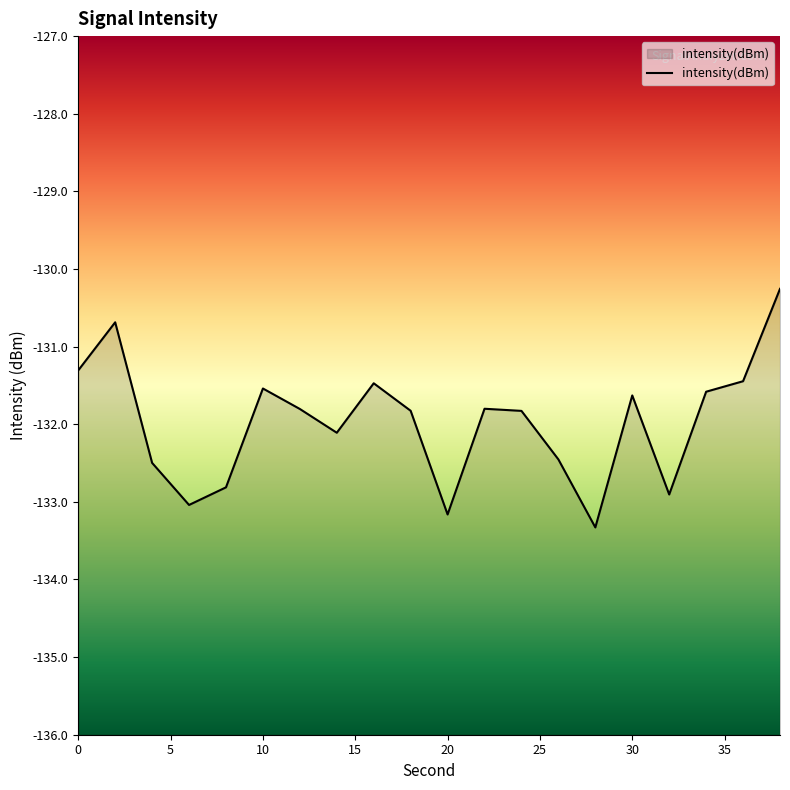

Reading left to right, extract all data points from this chart.

0=-131.3	2=-130.7	4=-132.5	6=-133.0	8=-132.8	10=-131.5	12=-131.8	14=-132.1	16=-131.5	18=-131.8	20=-133.2	22=-131.8	24=-131.8	26=-132.5	28=-133.3	30=-131.6	32=-132.9	34=-131.6	36=-131.4	38=-130.3